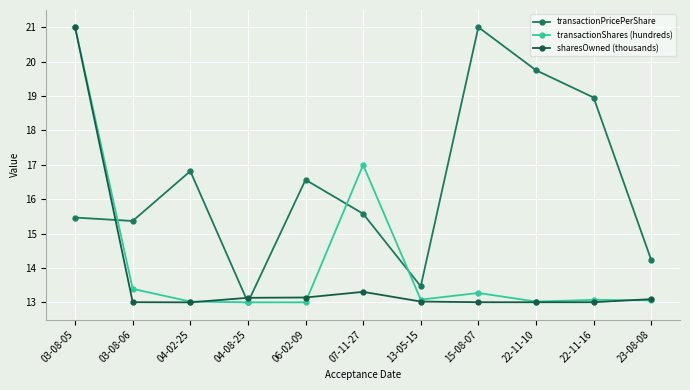

Which series changed the most between 04-08-25 and 22-11-16?

transactionPricePerShare